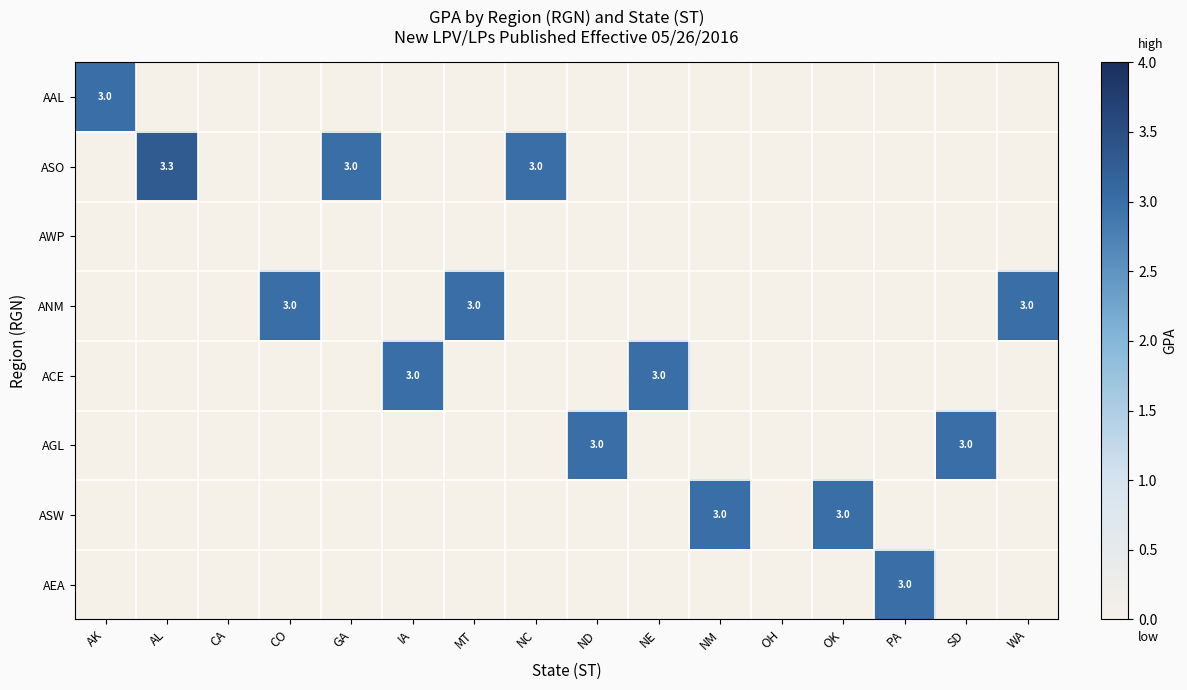

The value of AGL at OH is 0.0. True or false?

True